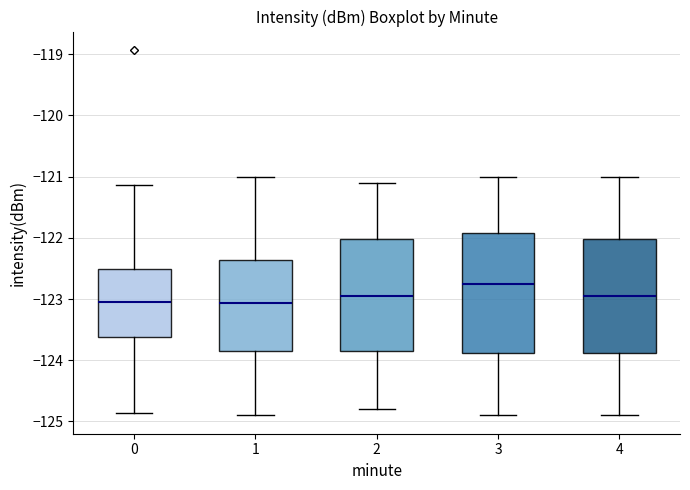

Reading left to right, read every box against the y-axis: the position of its median line, the range the box covers, and the ends of its whiskers. The values are not printed on the chart, so give them approximately, as read against the axis.

0: median -123.0, box -123.6 to -122.5, whiskers -124.9 to -121.1
1: median -123.1, box -123.8 to -122.4, whiskers -124.9 to -121.0
2: median -122.9, box -123.8 to -122.0, whiskers -124.8 to -121.1
3: median -122.7, box -123.9 to -121.9, whiskers -124.9 to -121.0
4: median -122.9, box -123.9 to -122.0, whiskers -124.9 to -121.0